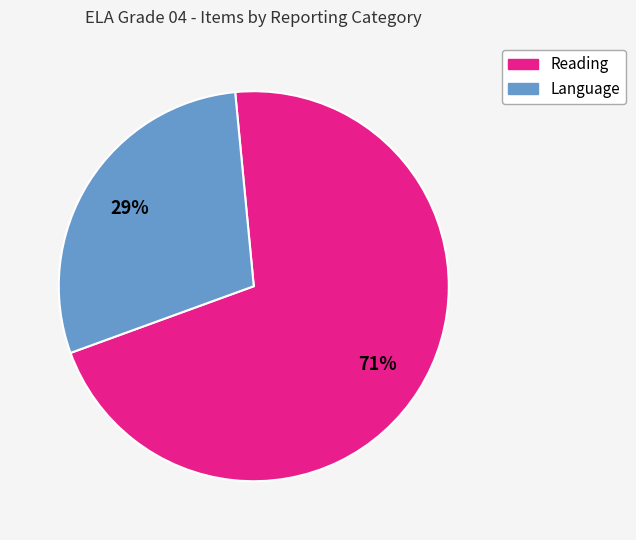

True or false: Language accounts for 39% of the total.

False